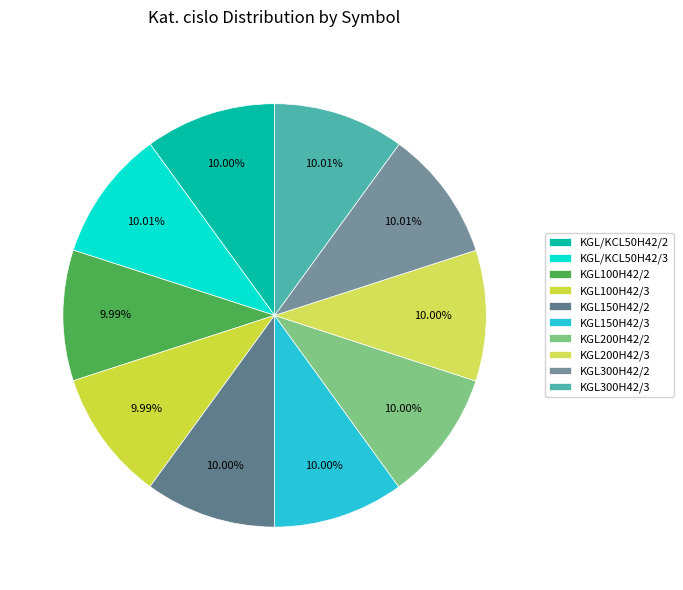

How many slices are in this pie chart?

10